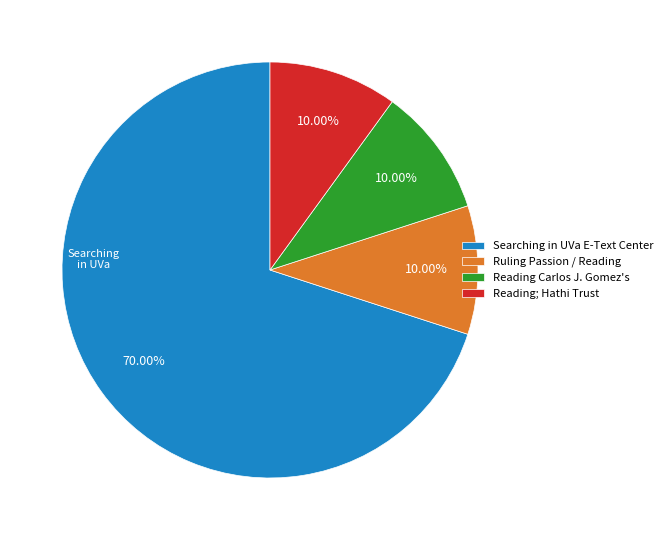

Approximately how many times larger is the value at Searching in UVa E-Text Center compared to Ruling Passion / Reading?

7.0